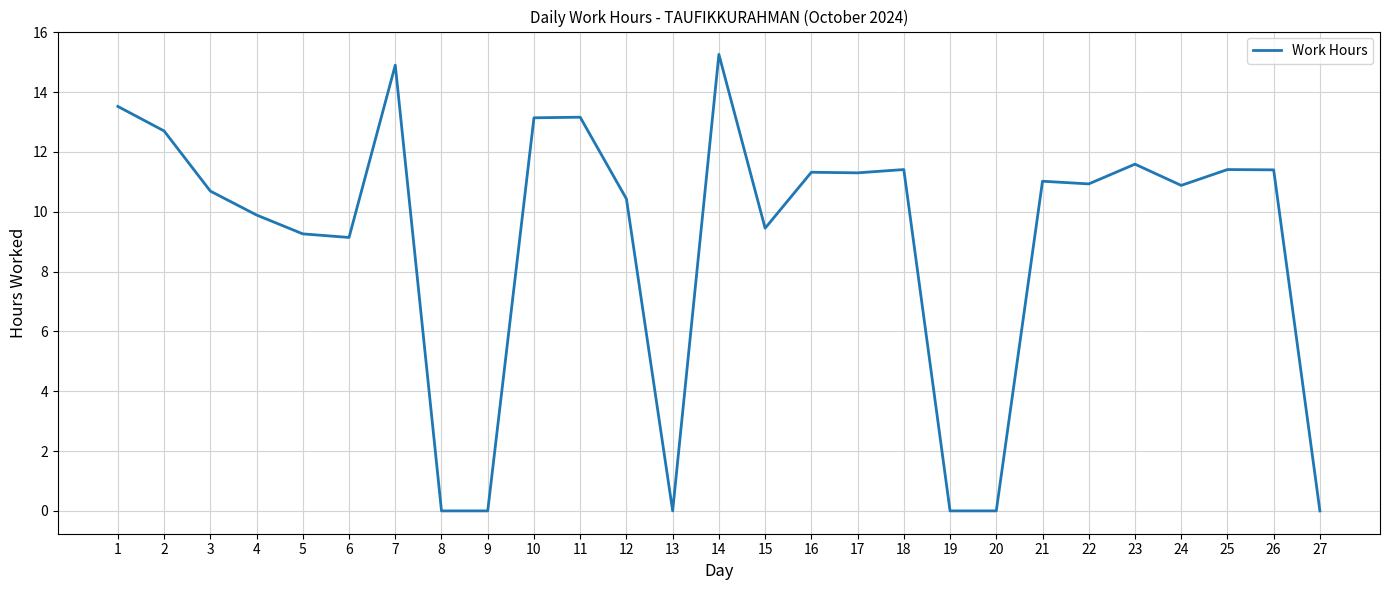

What is the maximum value shown in the chart?

15.3